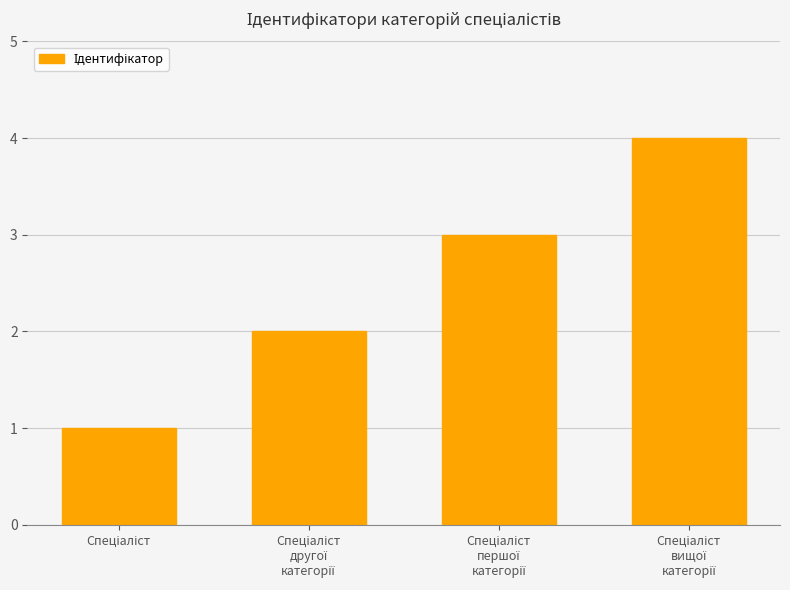

What is the maximum value shown in the chart?

4